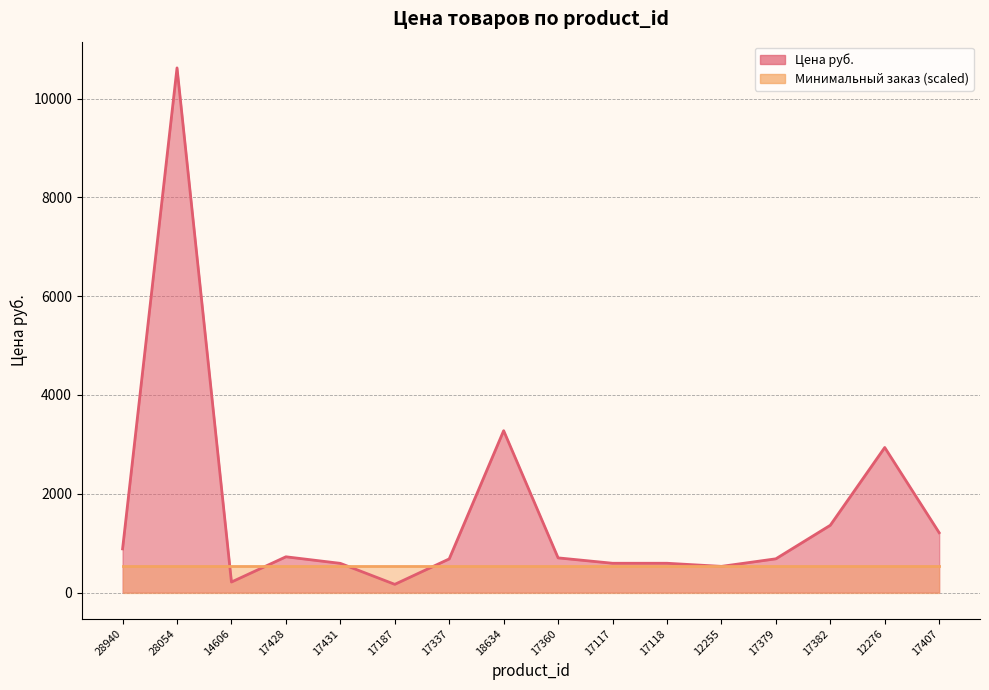

At which category does the data reach its first local peak?

28054